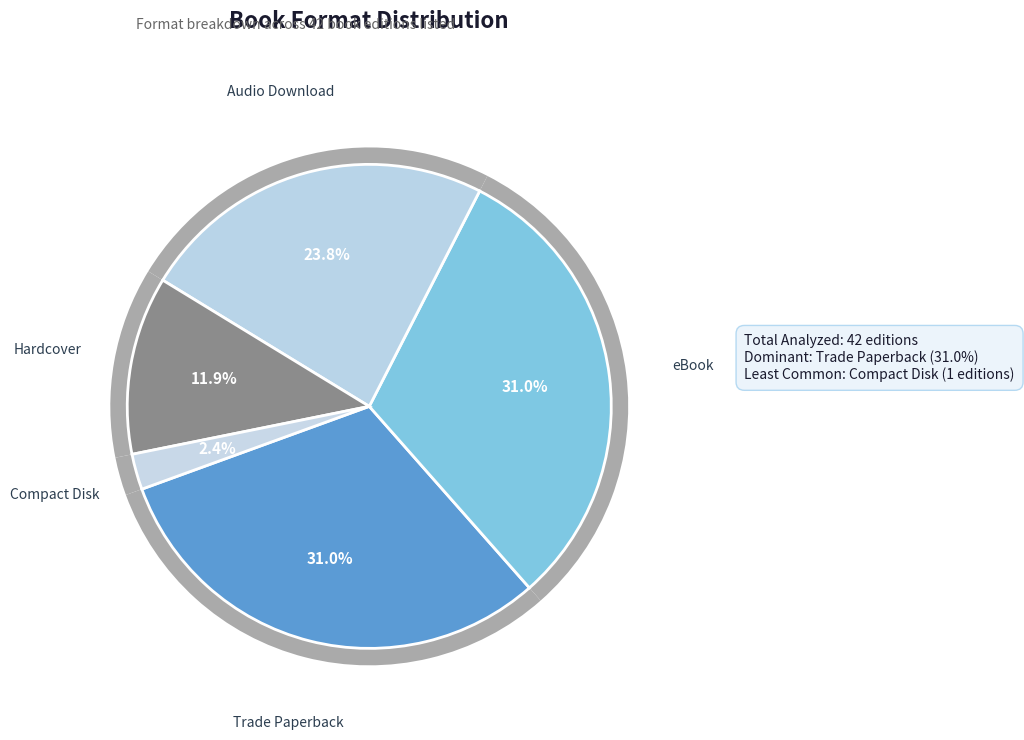

What is the change in value from Trade Paperback to Audio Download?

-3